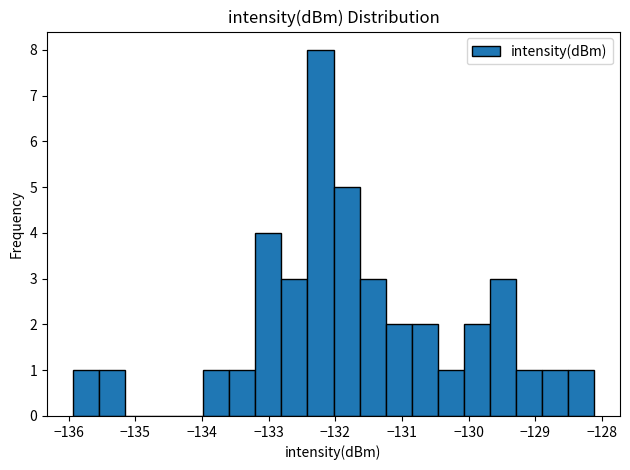

Around what value on the x-axis is the tallest bar? Give the approximate position of its centre, as read against the axis.

-132.2